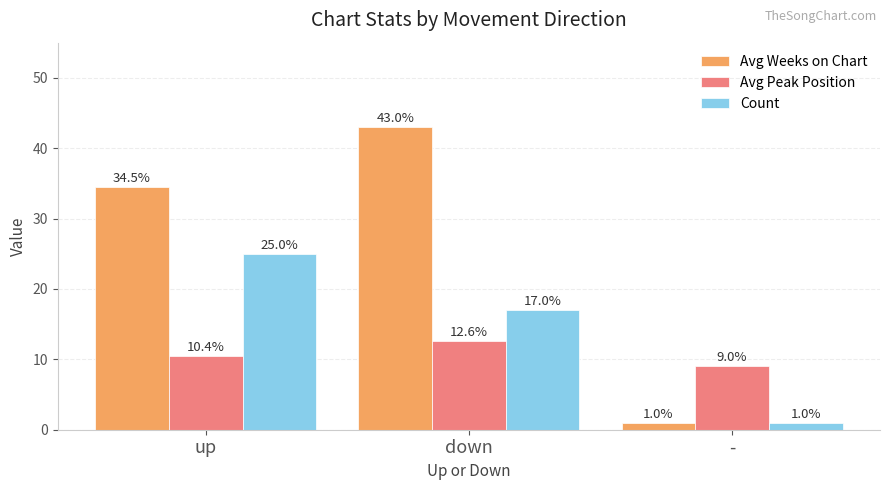

How many groups of bars are there?

3